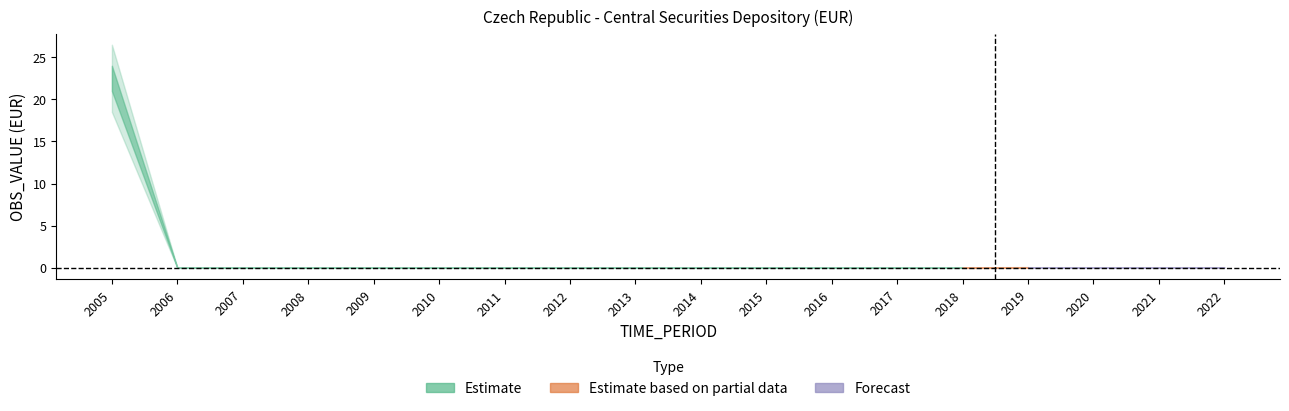

The value at 2020 is 0.0. True or false?

False